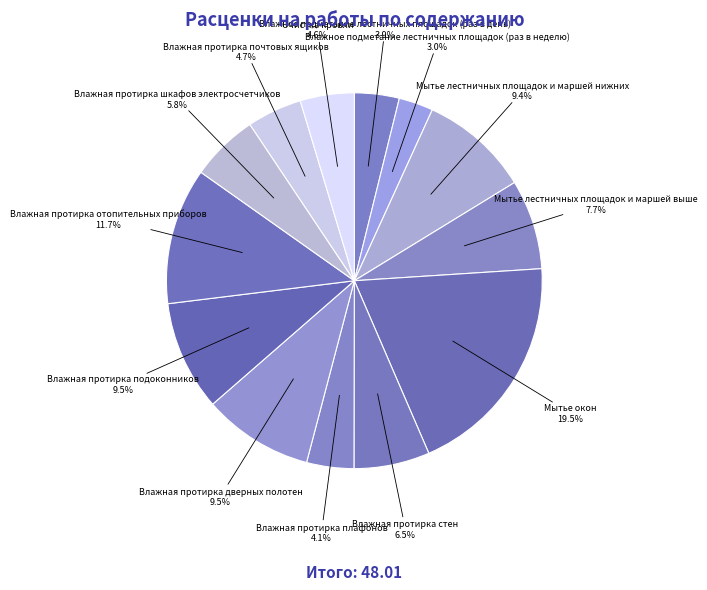

To the nearest percent, what percentage of the pie is Влажная протирка шкафов электросчетчиков?

6%